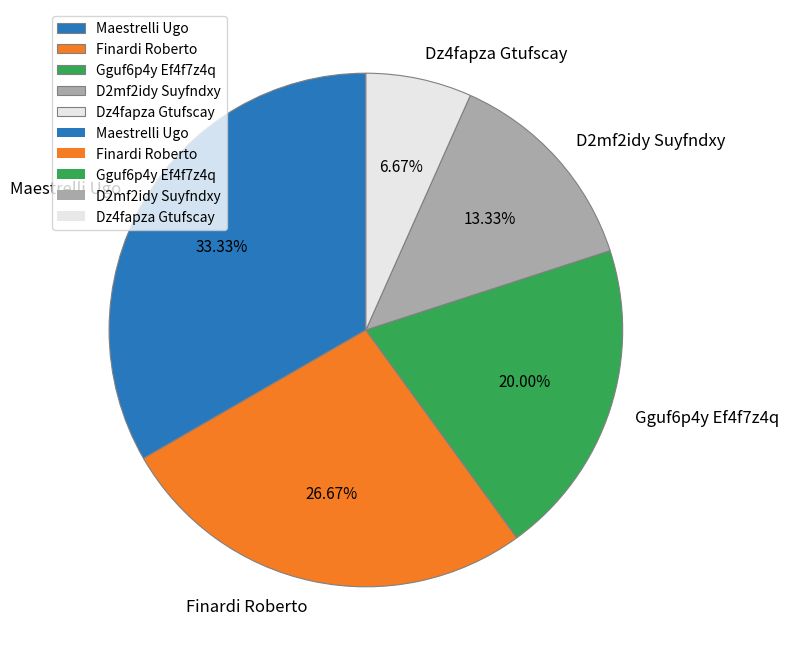

To the nearest percent, what is the difference between the Gguf6p4y Ef4f7z4q and D2mf2idy Suyfndxy slice percentages?

7%